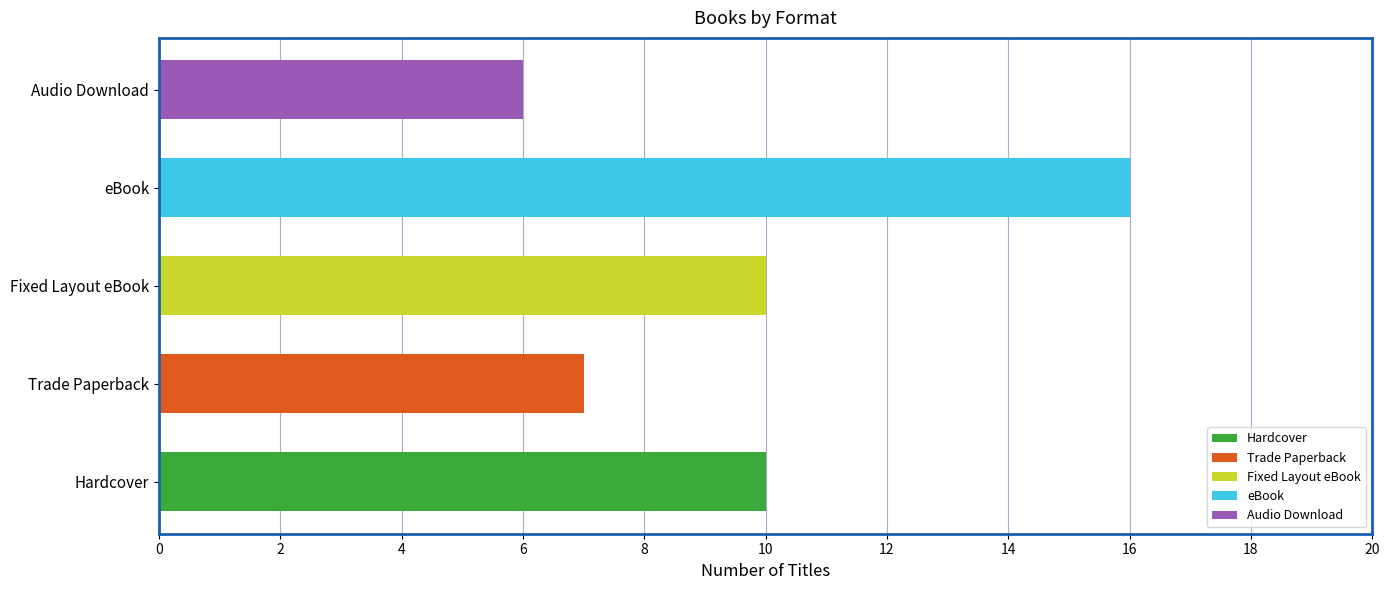

List the labels in order of value, largest first.

eBook, Hardcover, Fixed Layout eBook, Trade Paperback, Audio Download